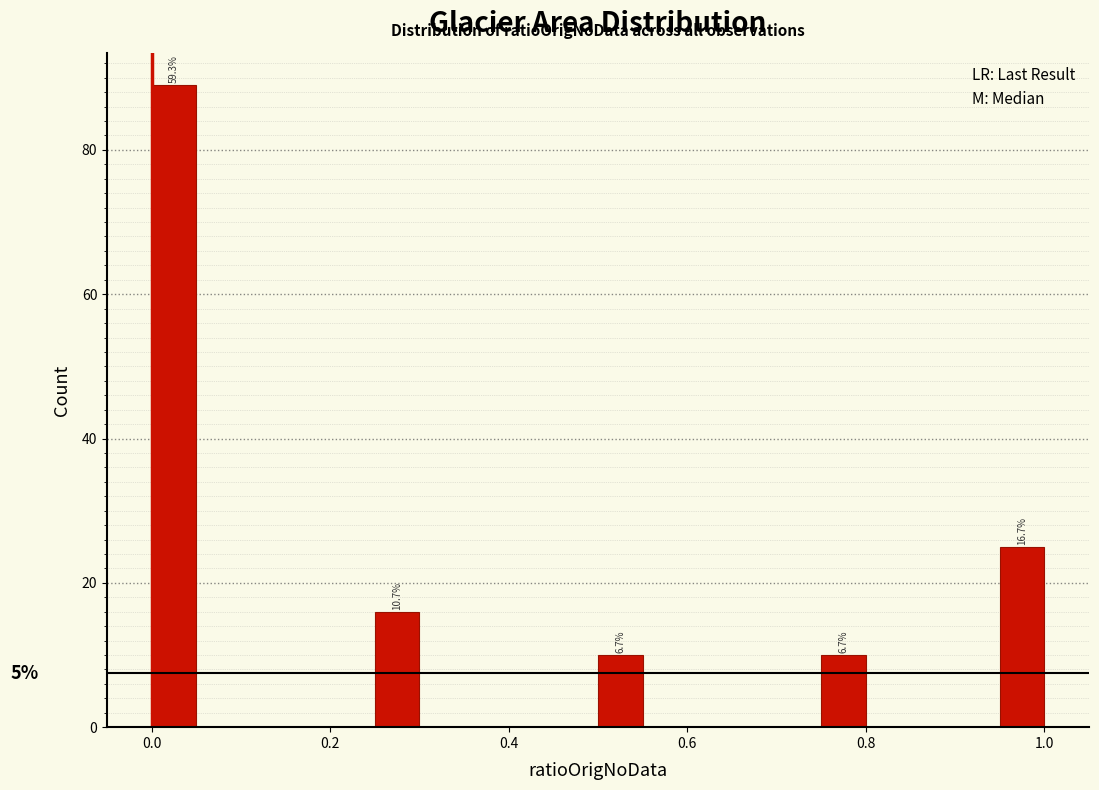

Around what value on the x-axis is the tallest bar? Give the approximate position of its centre, as read against the axis.

0.02